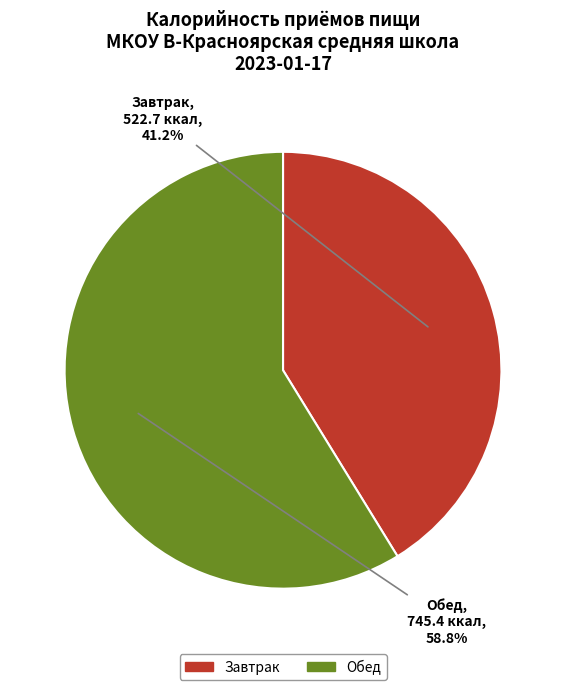

The Обед slice represents 59% of the pie. True or false?

True